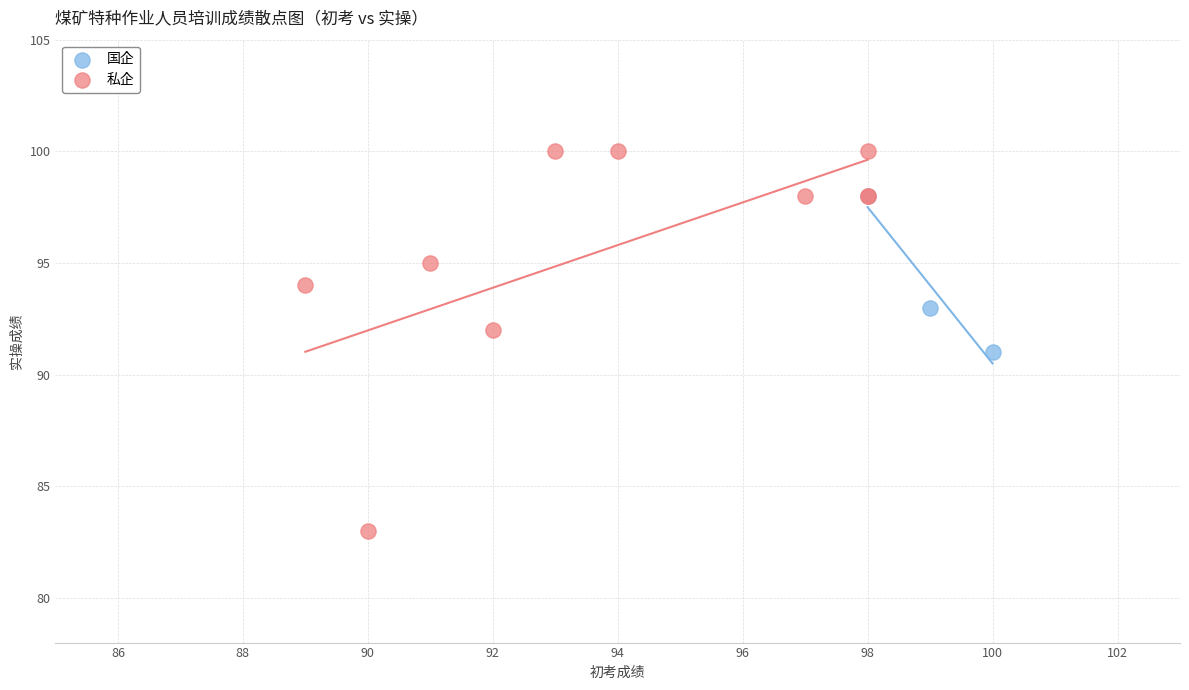

Which series has the largest Y range (max minus min)?

私企